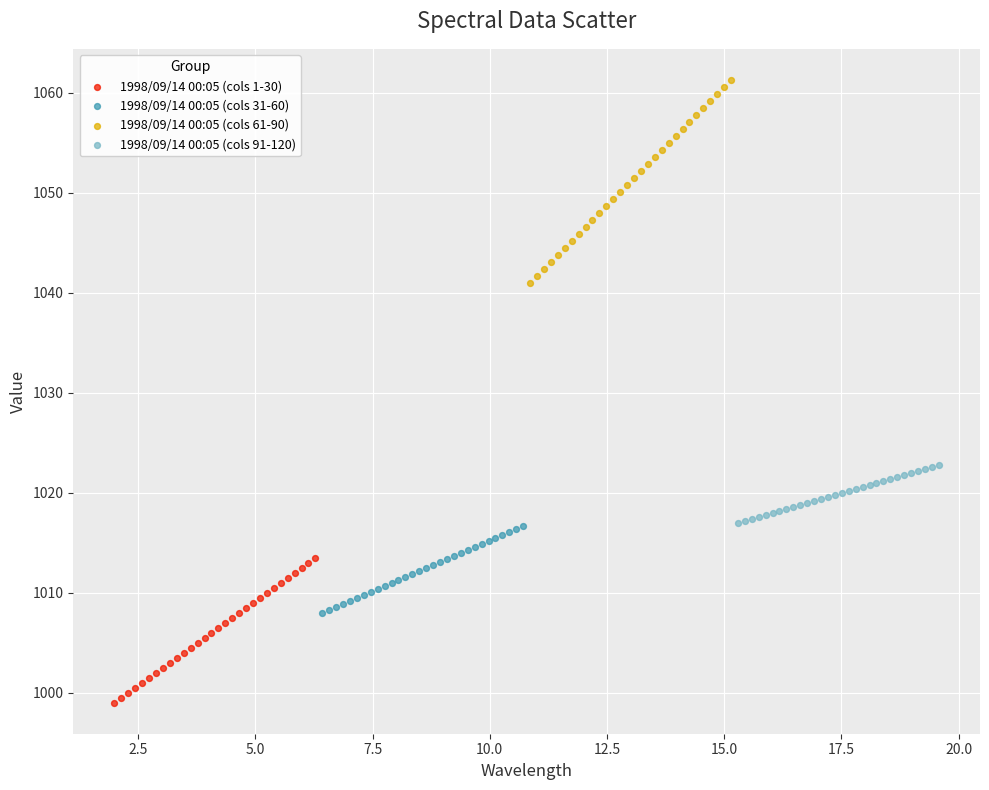

Which series has the widest spread of Y values?

1998/09/14 00:05 (cols 61-90)